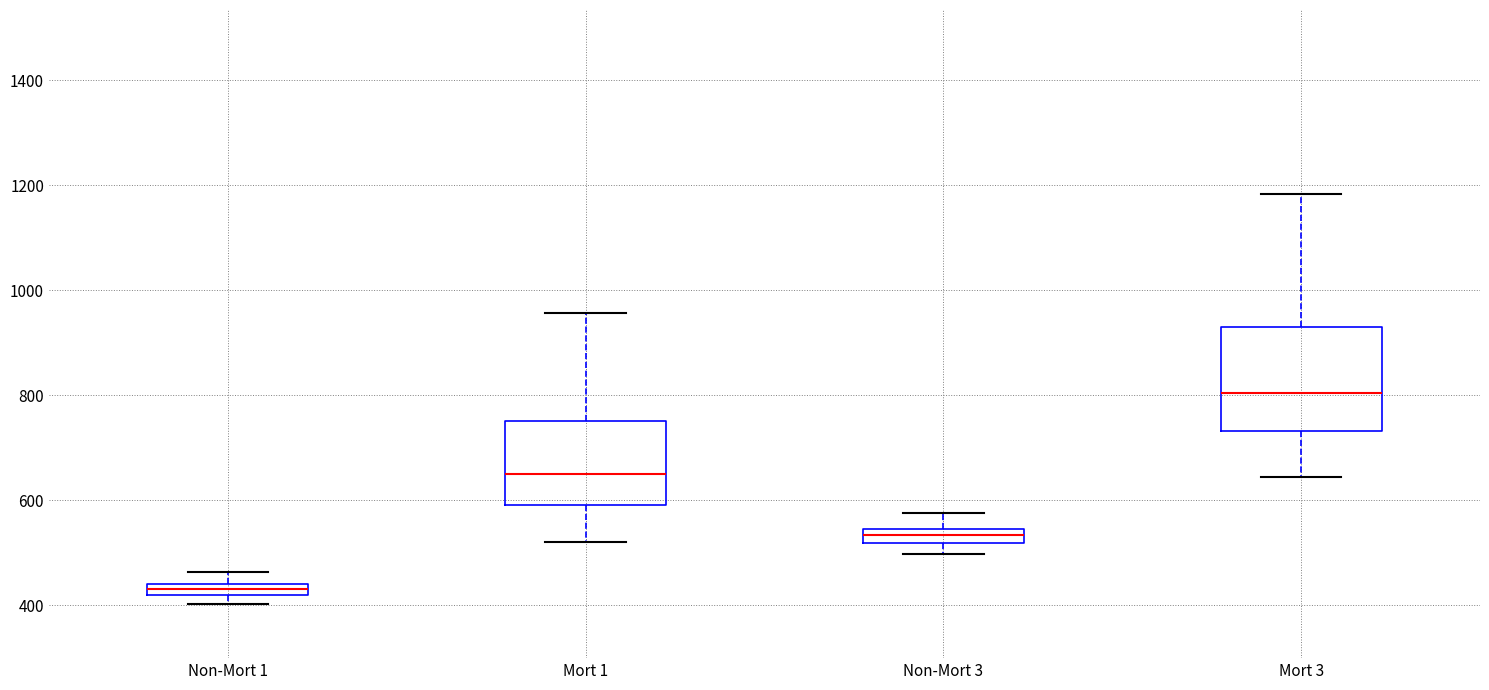

Which box's median line is the lowest?

Non-Mort 1